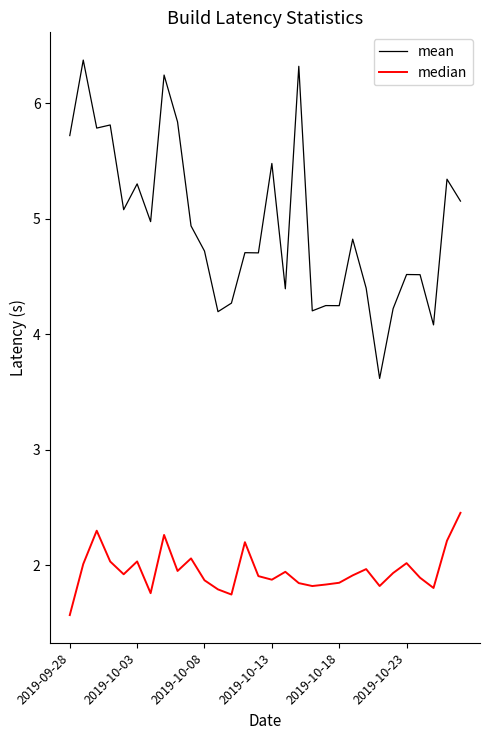

Which series has the largest range (max minus min)?

mean